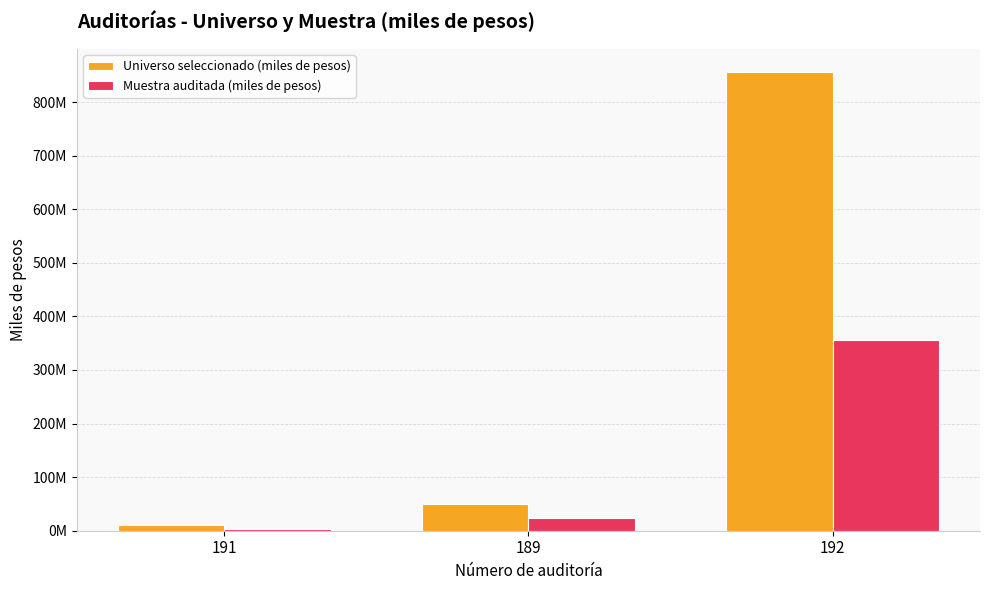

Which series changed the most between 189 and 192?

Universo seleccionado (miles de pesos)